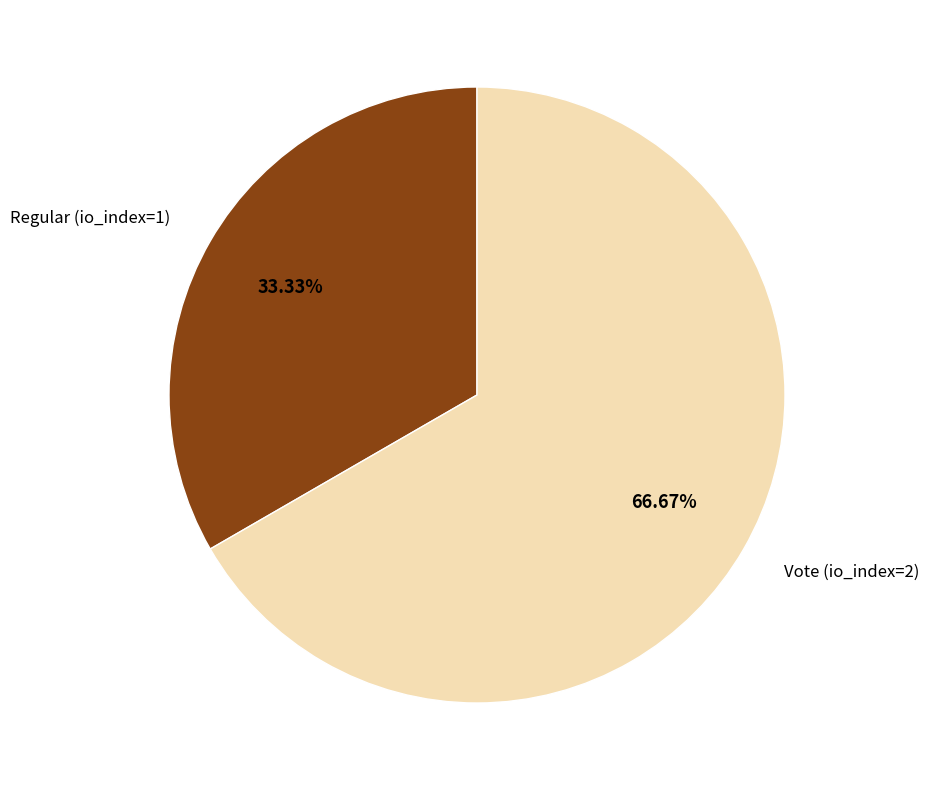

How many segments does this pie chart have?

2